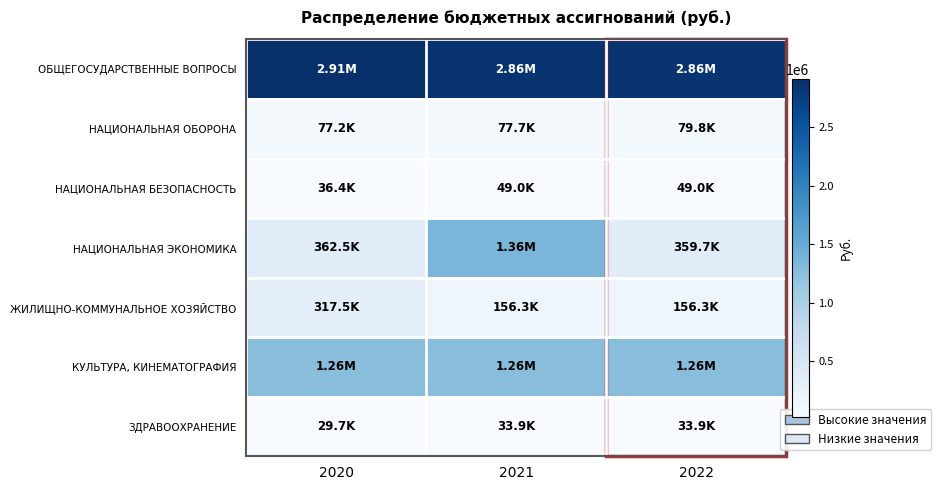

Which series has the largest total across all categories?

ОБЩЕГОСУДАРСТВЕННЫЕ ВОПРОСЫ